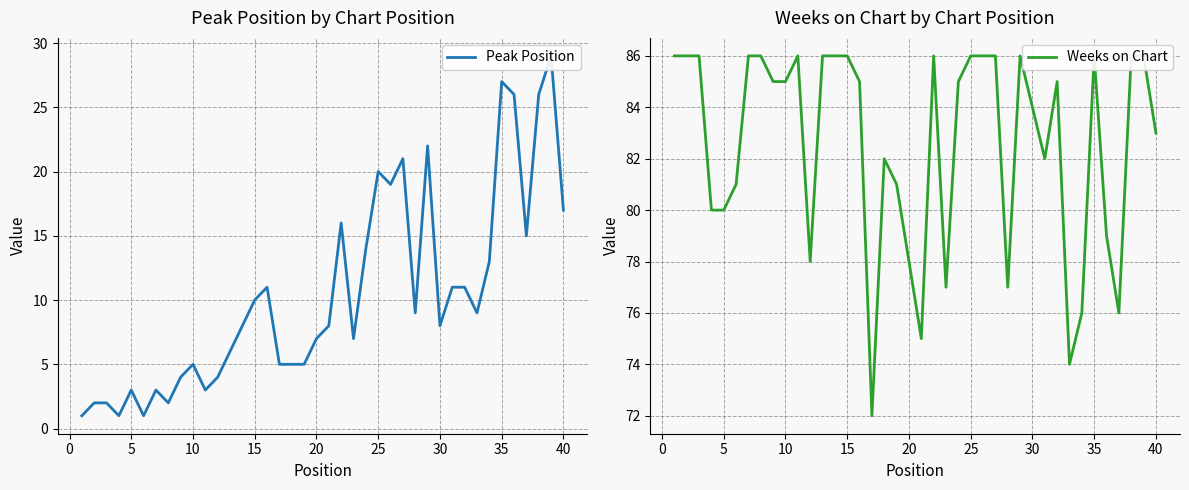

Rank the series by their maximum value, from lowest to highest.

Peak Position, Weeks on Chart